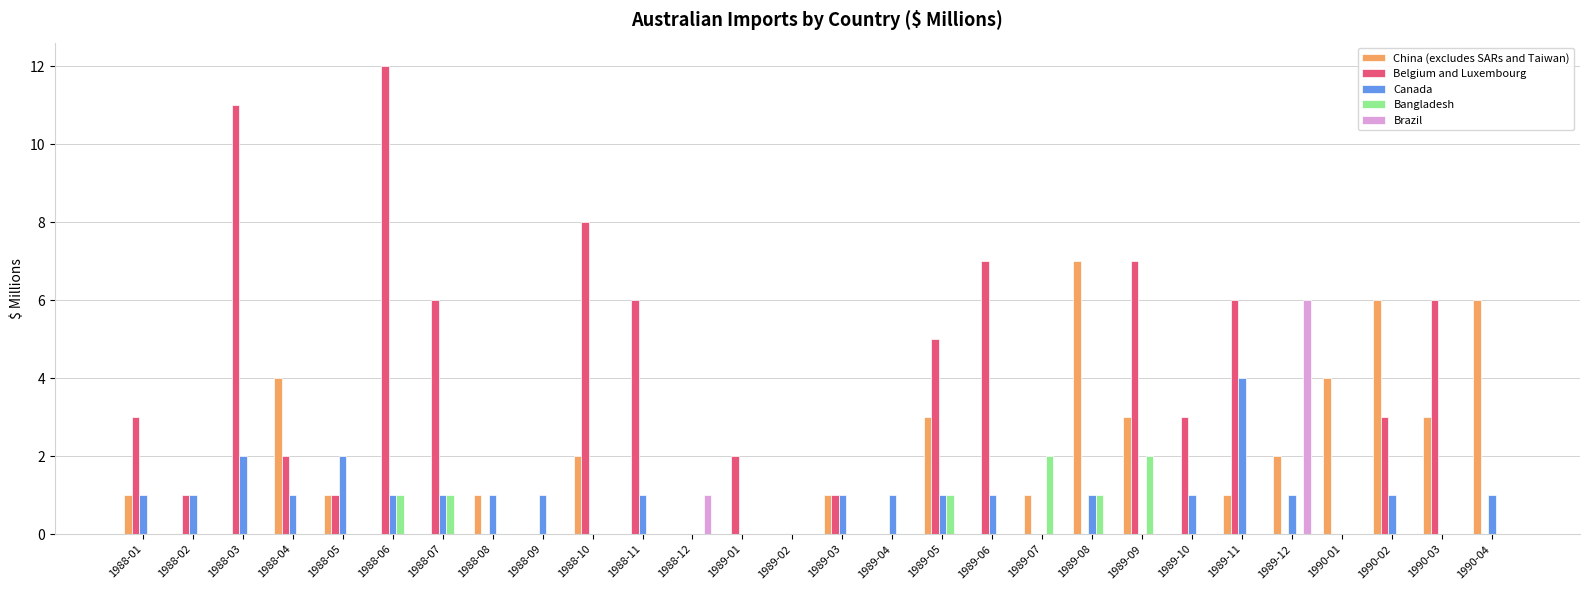

How many groups of bars are there?

28